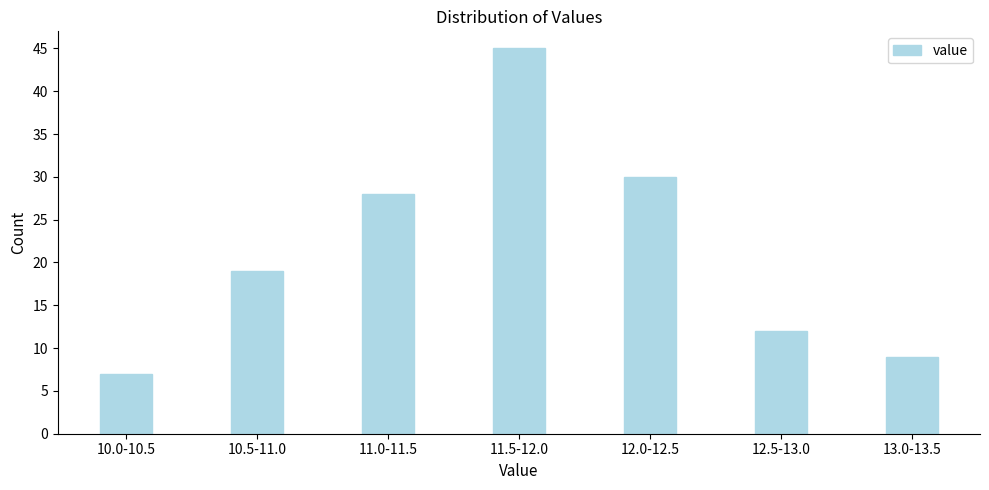

Reading left to right, extract all data points from this chart.

7	19	28	45	30	12	9